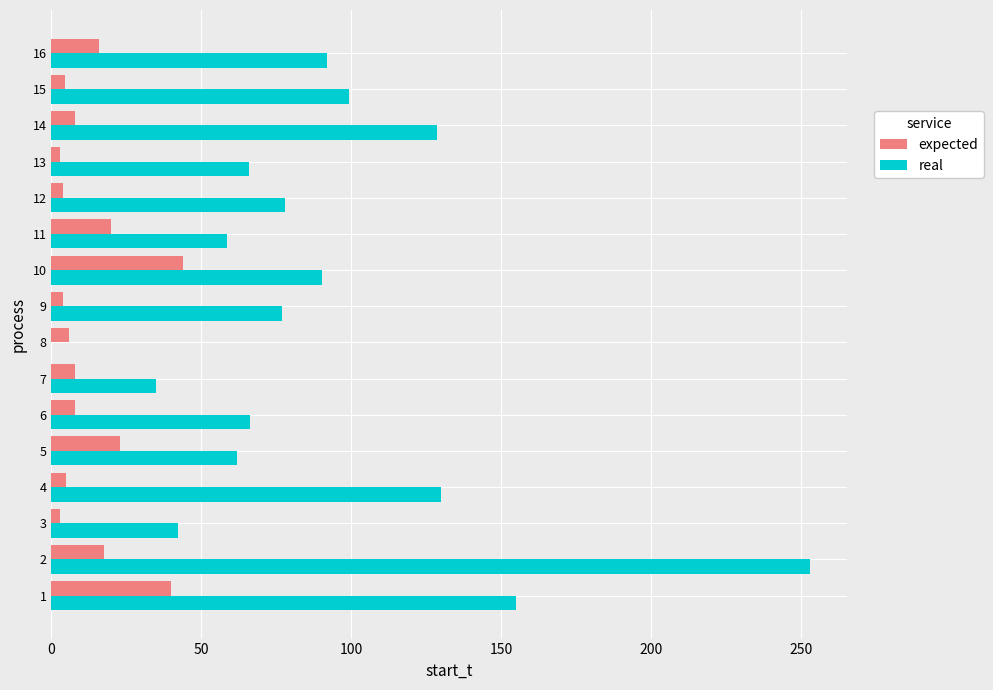

What is the maximum value shown in the chart?

253.0